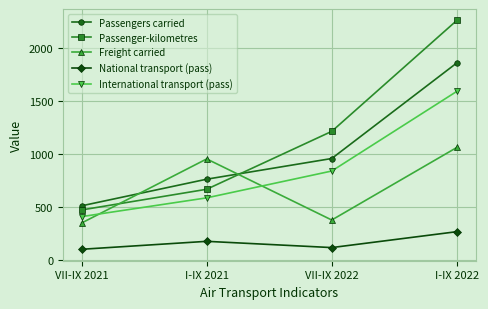

What is the highest value of the Freight carried series?

1062